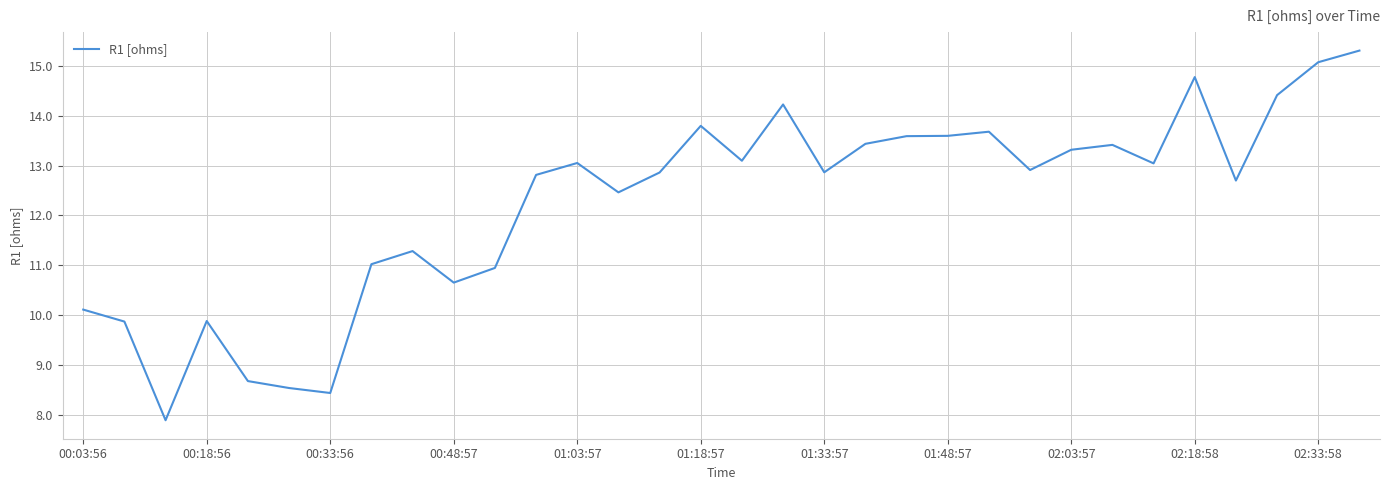

What is the difference between the maximum and minimum values?

7.4